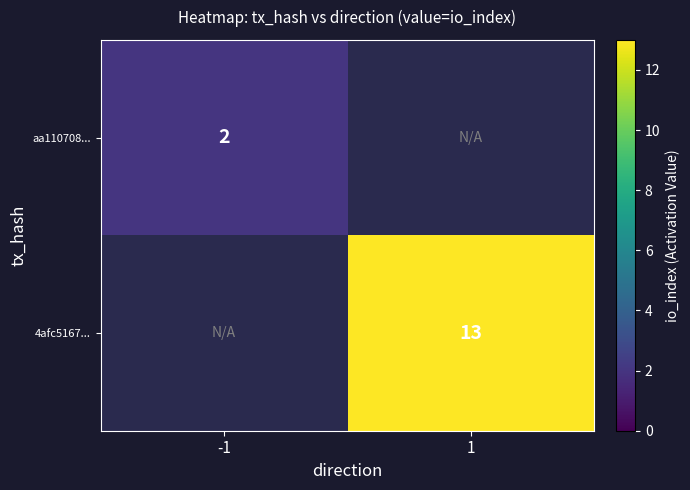

The value of 4afc5167... at 1 is 13. True or false?

True